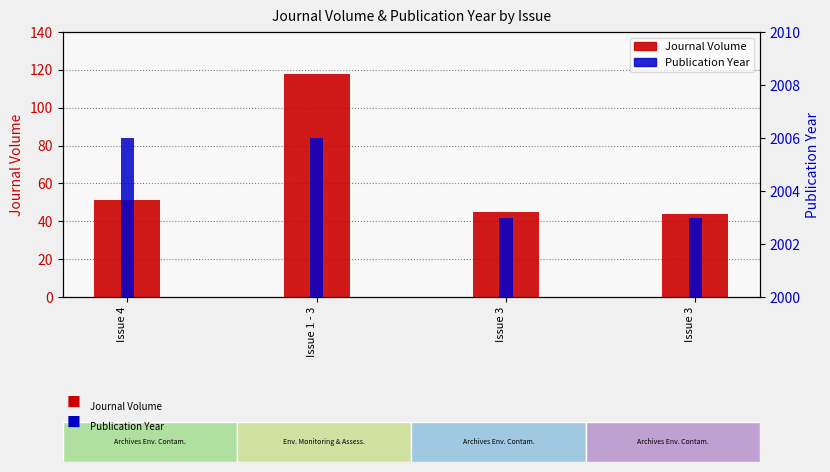

Is it true that Journal Volume equals 44 at Issue 3?

True